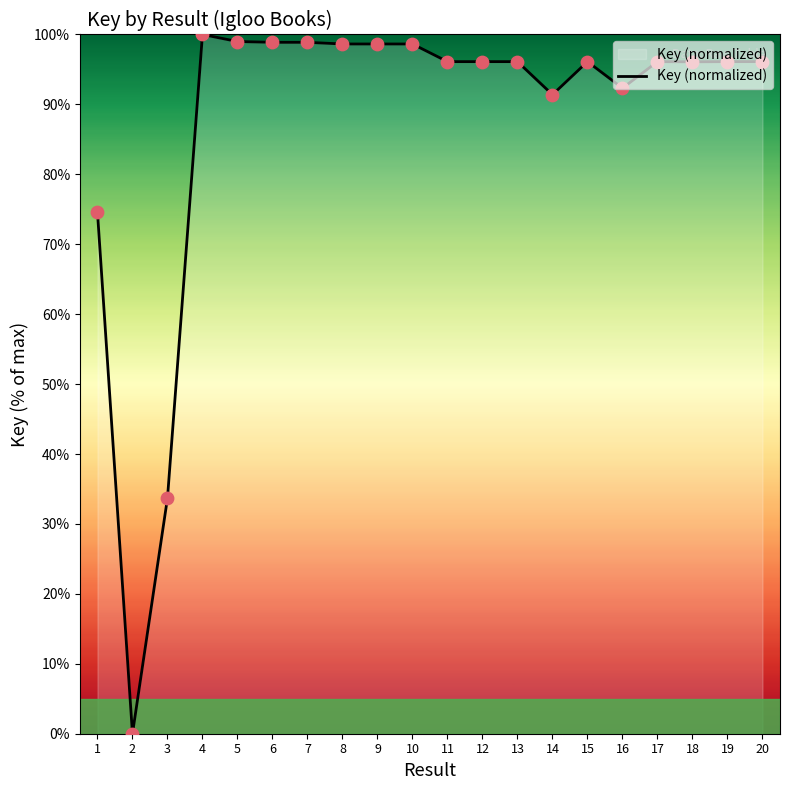

Between 14 and 17, which is larger?

17